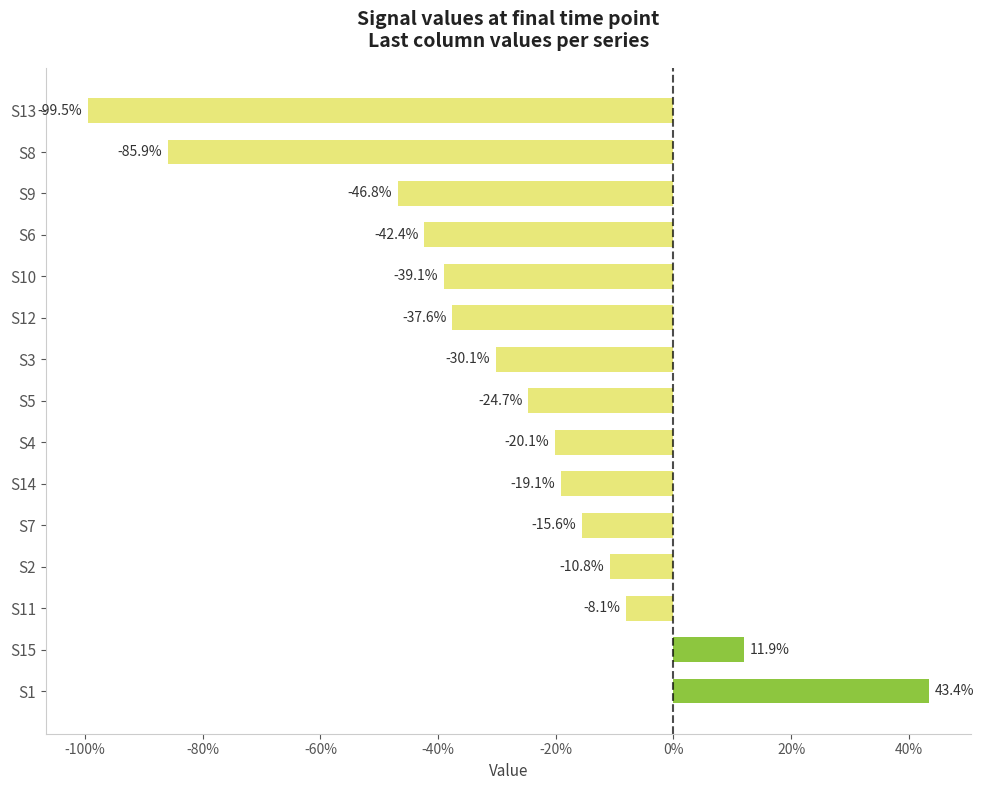

Between S8 and S13, which is larger?

S8